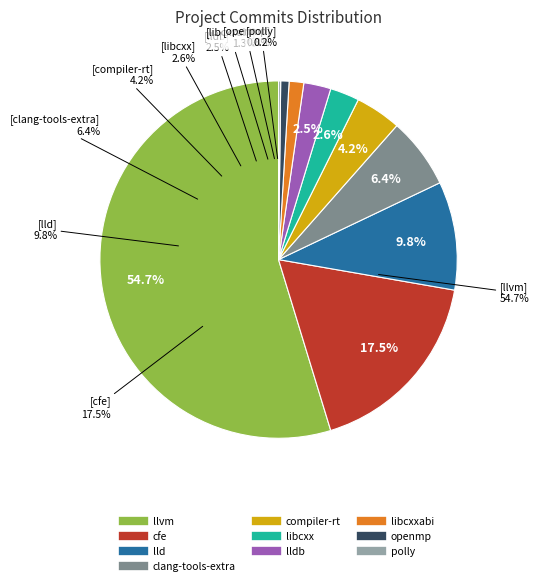

What is the smallest slice in the pie chart?

polly